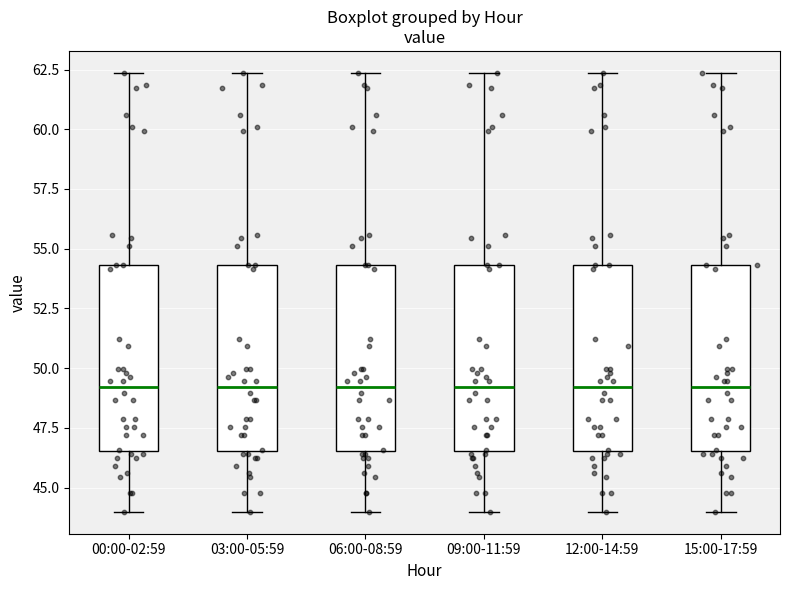

Where does the median line of the box for 12:00-14:59 sit on the y-axis? The values are not printed on the chart, so give them approximately, as read against the axis.

49.0